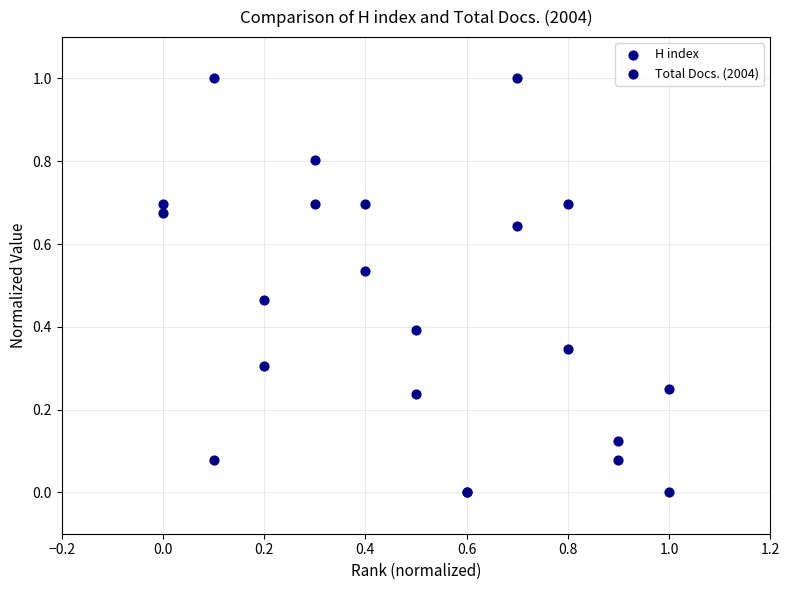

What are all the series names shown in the legend?

H index, Total Docs. (2004)